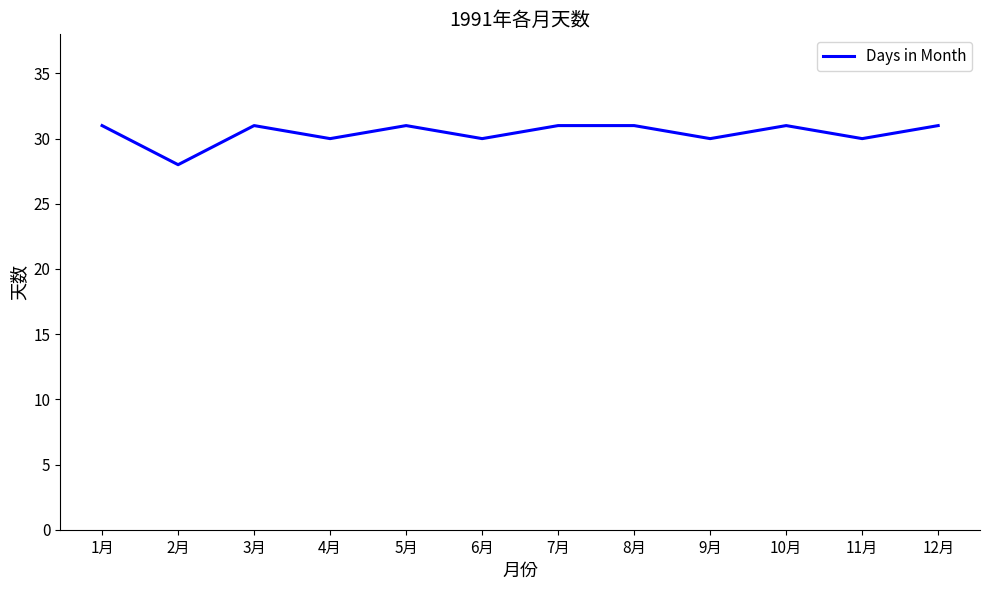

Approximately how many times larger is the value at 1月 compared to 10月?

1.0